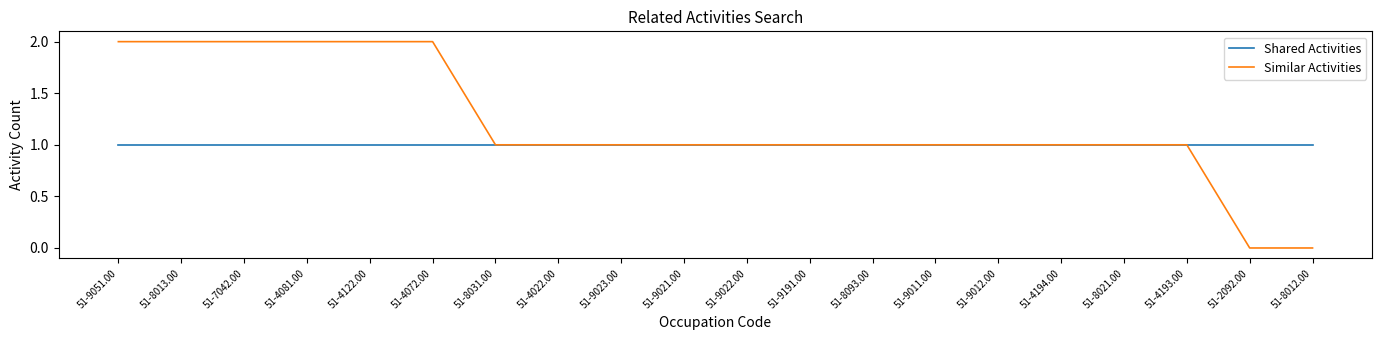

Is this an area chart (filled region under the line)?

No